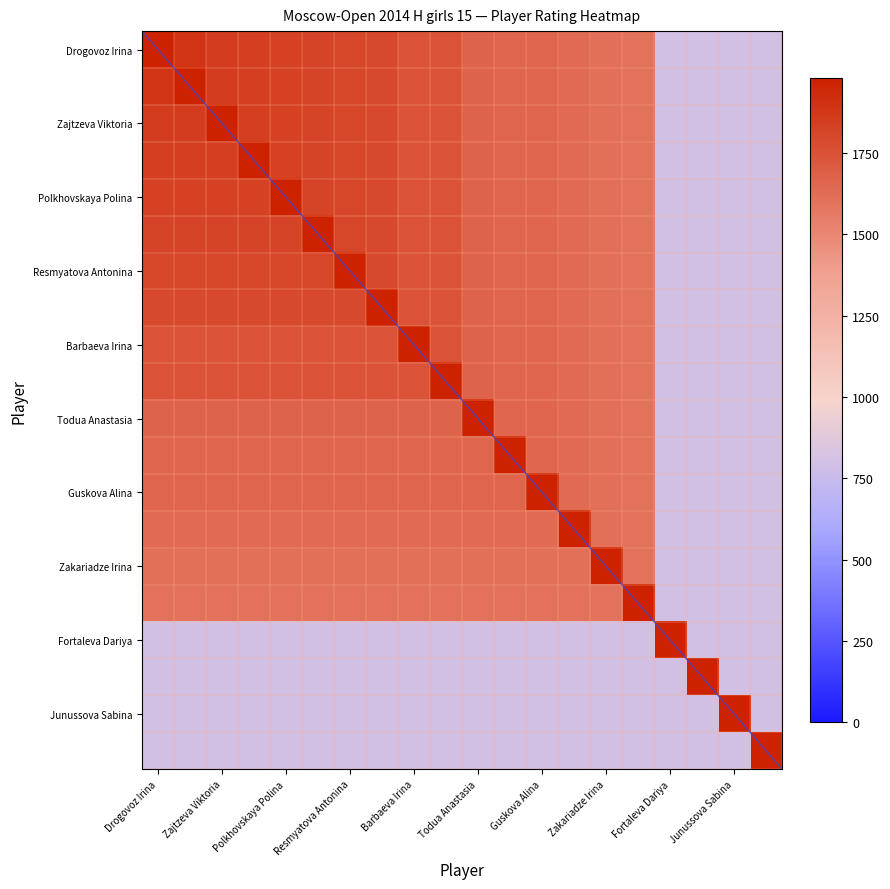

Reading left to right, transcribe all the data shown in this chart.

Drogovoz Irina: Drogovoz Irina=1981	Arutyunova Asya=1894	Zajtzeva Viktoria=1857	Arbynova Agniya=1837	Polkhovskaya Polina=1828	Borisova Ekaterina=1818	Resmyatova Antonina=1807	Mamontova Anastasia=1790	Barbaeva Irina=1746	Dorofeeva Nyurguiaana=1746	Todua Anastasia=1665	Elkina Yuliya=1663	Guskova Alina=1661	Rajapaksa Miyuni Kavinya=1635	Zakariadze Irina=1611	Khristenko Anna=1595	Fortaleva Dariya=800	Gosteeva Anna=800	Junussova Sabina=800	Khangueva Ayana=800
Arutyunova Asya: Drogovoz Irina=1894	Arutyunova Asya=1981	Zajtzeva Viktoria=1857	Arbynova Agniya=1837	Polkhovskaya Polina=1828	Borisova Ekaterina=1818	Resmyatova Antonina=1807	Mamontova Anastasia=1790	Barbaeva Irina=1746	Dorofeeva Nyurguiaana=1746	Todua Anastasia=1665	Elkina Yuliya=1663	Guskova Alina=1661	Rajapaksa Miyuni Kavinya=1635	Zakariadze Irina=1611	Khristenko Anna=1595	Fortaleva Dariya=800	Gosteeva Anna=800	Junussova Sabina=800	Khangueva Ayana=800
Zajtzeva Viktoria: Drogovoz Irina=1857	Arutyunova Asya=1857	Zajtzeva Viktoria=1981	Arbynova Agniya=1837	Polkhovskaya Polina=1828	Borisova Ekaterina=1818	Resmyatova Antonina=1807	Mamontova Anastasia=1790	Barbaeva Irina=1746	Dorofeeva Nyurguiaana=1746	Todua Anastasia=1665	Elkina Yuliya=1663	Guskova Alina=1661	Rajapaksa Miyuni Kavinya=1635	Zakariadze Irina=1611	Khristenko Anna=1595	Fortaleva Dariya=800	Gosteeva Anna=800	Junussova Sabina=800	Khangueva Ayana=800
Arbynova Agniya: Drogovoz Irina=1837	Arutyunova Asya=1837	Zajtzeva Viktoria=1837	Arbynova Agniya=1981	Polkhovskaya Polina=1828	Borisova Ekaterina=1818	Resmyatova Antonina=1807	Mamontova Anastasia=1790	Barbaeva Irina=1746	Dorofeeva Nyurguiaana=1746	Todua Anastasia=1665	Elkina Yuliya=1663	Guskova Alina=1661	Rajapaksa Miyuni Kavinya=1635	Zakariadze Irina=1611	Khristenko Anna=1595	Fortaleva Dariya=800	Gosteeva Anna=800	Junussova Sabina=800	Khangueva Ayana=800
Polkhovskaya Polina: Drogovoz Irina=1828	Arutyunova Asya=1828	Zajtzeva Viktoria=1828	Arbynova Agniya=1828	Polkhovskaya Polina=1981	Borisova Ekaterina=1818	Resmyatova Antonina=1807	Mamontova Anastasia=1790	Barbaeva Irina=1746	Dorofeeva Nyurguiaana=1746	Todua Anastasia=1665	Elkina Yuliya=1663	Guskova Alina=1661	Rajapaksa Miyuni Kavinya=1635	Zakariadze Irina=1611	Khristenko Anna=1595	Fortaleva Dariya=800	Gosteeva Anna=800	Junussova Sabina=800	Khangueva Ayana=800
Borisova Ekaterina: Drogovoz Irina=1818	Arutyunova Asya=1818	Zajtzeva Viktoria=1818	Arbynova Agniya=1818	Polkhovskaya Polina=1818	Borisova Ekaterina=1981	Resmyatova Antonina=1807	Mamontova Anastasia=1790	Barbaeva Irina=1746	Dorofeeva Nyurguiaana=1746	Todua Anastasia=1665	Elkina Yuliya=1663	Guskova Alina=1661	Rajapaksa Miyuni Kavinya=1635	Zakariadze Irina=1611	Khristenko Anna=1595	Fortaleva Dariya=800	Gosteeva Anna=800	Junussova Sabina=800	Khangueva Ayana=800
Resmyatova Antonina: Drogovoz Irina=1807	Arutyunova Asya=1807	Zajtzeva Viktoria=1807	Arbynova Agniya=1807	Polkhovskaya Polina=1807	Borisova Ekaterina=1807	Resmyatova Antonina=1981	Mamontova Anastasia=1790	Barbaeva Irina=1746	Dorofeeva Nyurguiaana=1746	Todua Anastasia=1665	Elkina Yuliya=1663	Guskova Alina=1661	Rajapaksa Miyuni Kavinya=1635	Zakariadze Irina=1611	Khristenko Anna=1595	Fortaleva Dariya=800	Gosteeva Anna=800	Junussova Sabina=800	Khangueva Ayana=800
Mamontova Anastasia: Drogovoz Irina=1790	Arutyunova Asya=1790	Zajtzeva Viktoria=1790	Arbynova Agniya=1790	Polkhovskaya Polina=1790	Borisova Ekaterina=1790	Resmyatova Antonina=1790	Mamontova Anastasia=1981	Barbaeva Irina=1746	Dorofeeva Nyurguiaana=1746	Todua Anastasia=1665	Elkina Yuliya=1663	Guskova Alina=1661	Rajapaksa Miyuni Kavinya=1635	Zakariadze Irina=1611	Khristenko Anna=1595	Fortaleva Dariya=800	Gosteeva Anna=800	Junussova Sabina=800	Khangueva Ayana=800
Barbaeva Irina: Drogovoz Irina=1746	Arutyunova Asya=1746	Zajtzeva Viktoria=1746	Arbynova Agniya=1746	Polkhovskaya Polina=1746	Borisova Ekaterina=1746	Resmyatova Antonina=1746	Mamontova Anastasia=1746	Barbaeva Irina=1981	Dorofeeva Nyurguiaana=1746	Todua Anastasia=1665	Elkina Yuliya=1663	Guskova Alina=1661	Rajapaksa Miyuni Kavinya=1635	Zakariadze Irina=1611	Khristenko Anna=1595	Fortaleva Dariya=800	Gosteeva Anna=800	Junussova Sabina=800	Khangueva Ayana=800
Dorofeeva Nyurguiaana: Drogovoz Irina=1746	Arutyunova Asya=1746	Zajtzeva Viktoria=1746	Arbynova Agniya=1746	Polkhovskaya Polina=1746	Borisova Ekaterina=1746	Resmyatova Antonina=1746	Mamontova Anastasia=1746	Barbaeva Irina=1746	Dorofeeva Nyurguiaana=1981	Todua Anastasia=1665	Elkina Yuliya=1663	Guskova Alina=1661	Rajapaksa Miyuni Kavinya=1635	Zakariadze Irina=1611	Khristenko Anna=1595	Fortaleva Dariya=800	Gosteeva Anna=800	Junussova Sabina=800	Khangueva Ayana=800
Todua Anastasia: Drogovoz Irina=1665	Arutyunova Asya=1665	Zajtzeva Viktoria=1665	Arbynova Agniya=1665	Polkhovskaya Polina=1665	Borisova Ekaterina=1665	Resmyatova Antonina=1665	Mamontova Anastasia=1665	Barbaeva Irina=1665	Dorofeeva Nyurguiaana=1665	Todua Anastasia=1981	Elkina Yuliya=1663	Guskova Alina=1661	Rajapaksa Miyuni Kavinya=1635	Zakariadze Irina=1611	Khristenko Anna=1595	Fortaleva Dariya=800	Gosteeva Anna=800	Junussova Sabina=800	Khangueva Ayana=800
Elkina Yuliya: Drogovoz Irina=1663	Arutyunova Asya=1663	Zajtzeva Viktoria=1663	Arbynova Agniya=1663	Polkhovskaya Polina=1663	Borisova Ekaterina=1663	Resmyatova Antonina=1663	Mamontova Anastasia=1663	Barbaeva Irina=1663	Dorofeeva Nyurguiaana=1663	Todua Anastasia=1663	Elkina Yuliya=1981	Guskova Alina=1661	Rajapaksa Miyuni Kavinya=1635	Zakariadze Irina=1611	Khristenko Anna=1595	Fortaleva Dariya=800	Gosteeva Anna=800	Junussova Sabina=800	Khangueva Ayana=800
Guskova Alina: Drogovoz Irina=1661	Arutyunova Asya=1661	Zajtzeva Viktoria=1661	Arbynova Agniya=1661	Polkhovskaya Polina=1661	Borisova Ekaterina=1661	Resmyatova Antonina=1661	Mamontova Anastasia=1661	Barbaeva Irina=1661	Dorofeeva Nyurguiaana=1661	Todua Anastasia=1661	Elkina Yuliya=1661	Guskova Alina=1981	Rajapaksa Miyuni Kavinya=1635	Zakariadze Irina=1611	Khristenko Anna=1595	Fortaleva Dariya=800	Gosteeva Anna=800	Junussova Sabina=800	Khangueva Ayana=800
Rajapaksa Miyuni Kavinya: Drogovoz Irina=1635	Arutyunova Asya=1635	Zajtzeva Viktoria=1635	Arbynova Agniya=1635	Polkhovskaya Polina=1635	Borisova Ekaterina=1635	Resmyatova Antonina=1635	Mamontova Anastasia=1635	Barbaeva Irina=1635	Dorofeeva Nyurguiaana=1635	Todua Anastasia=1635	Elkina Yuliya=1635	Guskova Alina=1635	Rajapaksa Miyuni Kavinya=1981	Zakariadze Irina=1611	Khristenko Anna=1595	Fortaleva Dariya=800	Gosteeva Anna=800	Junussova Sabina=800	Khangueva Ayana=800
Zakariadze Irina: Drogovoz Irina=1611	Arutyunova Asya=1611	Zajtzeva Viktoria=1611	Arbynova Agniya=1611	Polkhovskaya Polina=1611	Borisova Ekaterina=1611	Resmyatova Antonina=1611	Mamontova Anastasia=1611	Barbaeva Irina=1611	Dorofeeva Nyurguiaana=1611	Todua Anastasia=1611	Elkina Yuliya=1611	Guskova Alina=1611	Rajapaksa Miyuni Kavinya=1611	Zakariadze Irina=1981	Khristenko Anna=1595	Fortaleva Dariya=800	Gosteeva Anna=800	Junussova Sabina=800	Khangueva Ayana=800
Khristenko Anna: Drogovoz Irina=1595	Arutyunova Asya=1595	Zajtzeva Viktoria=1595	Arbynova Agniya=1595	Polkhovskaya Polina=1595	Borisova Ekaterina=1595	Resmyatova Antonina=1595	Mamontova Anastasia=1595	Barbaeva Irina=1595	Dorofeeva Nyurguiaana=1595	Todua Anastasia=1595	Elkina Yuliya=1595	Guskova Alina=1595	Rajapaksa Miyuni Kavinya=1595	Zakariadze Irina=1595	Khristenko Anna=1981	Fortaleva Dariya=800	Gosteeva Anna=800	Junussova Sabina=800	Khangueva Ayana=800
Fortaleva Dariya: Drogovoz Irina=800	Arutyunova Asya=800	Zajtzeva Viktoria=800	Arbynova Agniya=800	Polkhovskaya Polina=800	Borisova Ekaterina=800	Resmyatova Antonina=800	Mamontova Anastasia=800	Barbaeva Irina=800	Dorofeeva Nyurguiaana=800	Todua Anastasia=800	Elkina Yuliya=800	Guskova Alina=800	Rajapaksa Miyuni Kavinya=800	Zakariadze Irina=800	Khristenko Anna=800	Fortaleva Dariya=1981	Gosteeva Anna=800	Junussova Sabina=800	Khangueva Ayana=800
Gosteeva Anna: Drogovoz Irina=800	Arutyunova Asya=800	Zajtzeva Viktoria=800	Arbynova Agniya=800	Polkhovskaya Polina=800	Borisova Ekaterina=800	Resmyatova Antonina=800	Mamontova Anastasia=800	Barbaeva Irina=800	Dorofeeva Nyurguiaana=800	Todua Anastasia=800	Elkina Yuliya=800	Guskova Alina=800	Rajapaksa Miyuni Kavinya=800	Zakariadze Irina=800	Khristenko Anna=800	Fortaleva Dariya=800	Gosteeva Anna=1981	Junussova Sabina=800	Khangueva Ayana=800
Junussova Sabina: Drogovoz Irina=800	Arutyunova Asya=800	Zajtzeva Viktoria=800	Arbynova Agniya=800	Polkhovskaya Polina=800	Borisova Ekaterina=800	Resmyatova Antonina=800	Mamontova Anastasia=800	Barbaeva Irina=800	Dorofeeva Nyurguiaana=800	Todua Anastasia=800	Elkina Yuliya=800	Guskova Alina=800	Rajapaksa Miyuni Kavinya=800	Zakariadze Irina=800	Khristenko Anna=800	Fortaleva Dariya=800	Gosteeva Anna=800	Junussova Sabina=1981	Khangueva Ayana=800
Khangueva Ayana: Drogovoz Irina=800	Arutyunova Asya=800	Zajtzeva Viktoria=800	Arbynova Agniya=800	Polkhovskaya Polina=800	Borisova Ekaterina=800	Resmyatova Antonina=800	Mamontova Anastasia=800	Barbaeva Irina=800	Dorofeeva Nyurguiaana=800	Todua Anastasia=800	Elkina Yuliya=800	Guskova Alina=800	Rajapaksa Miyuni Kavinya=800	Zakariadze Irina=800	Khristenko Anna=800	Fortaleva Dariya=800	Gosteeva Anna=800	Junussova Sabina=800	Khangueva Ayana=1981